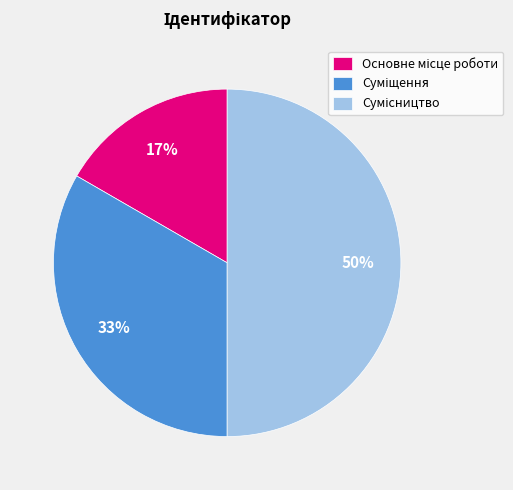

Count the number of slices in the pie.

3